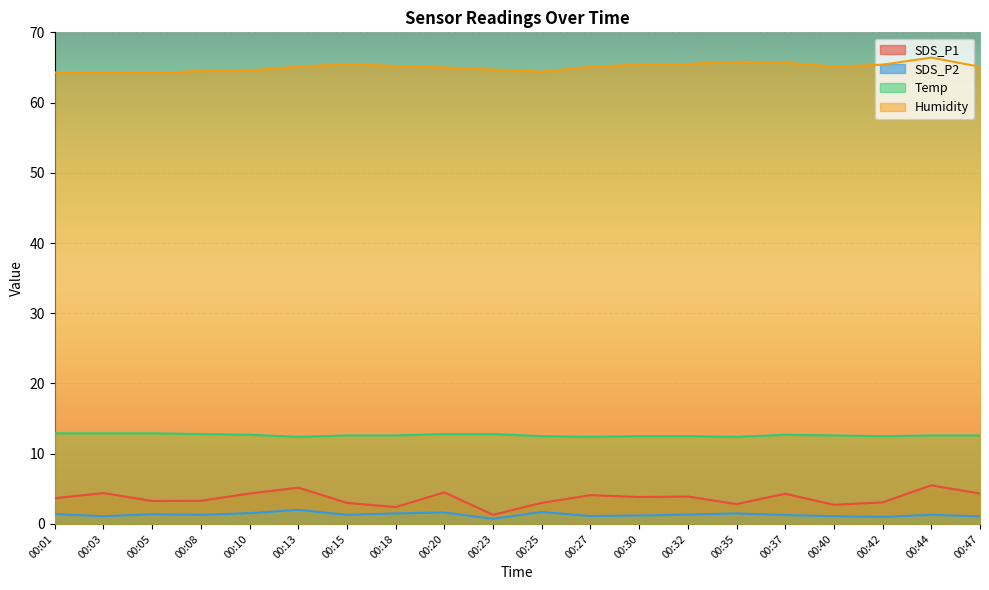

Where is the first local minimum for SDS_P2?

00:03